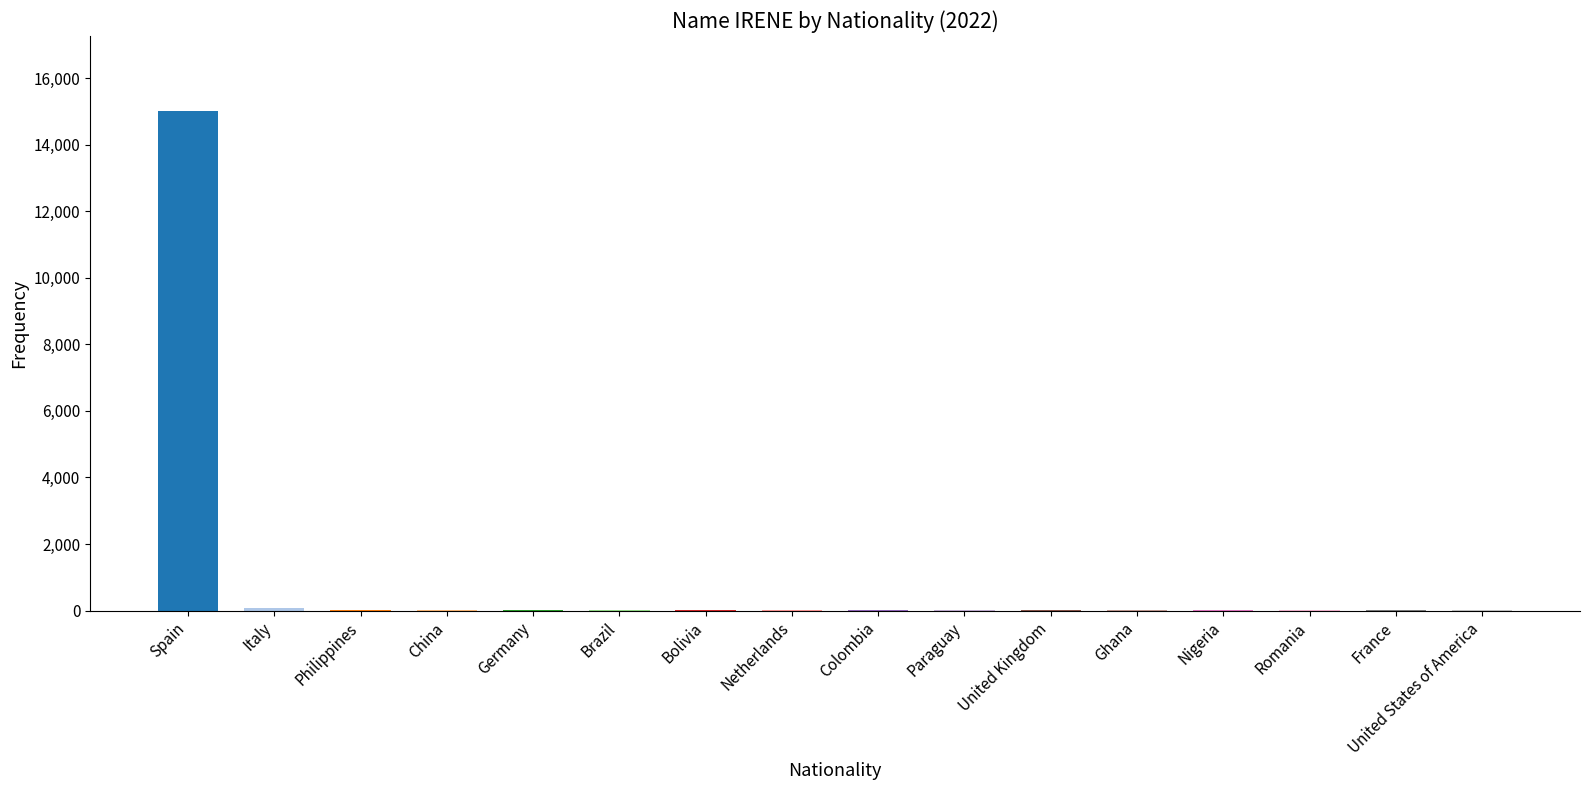

What is the approximate value at Spain?

15011